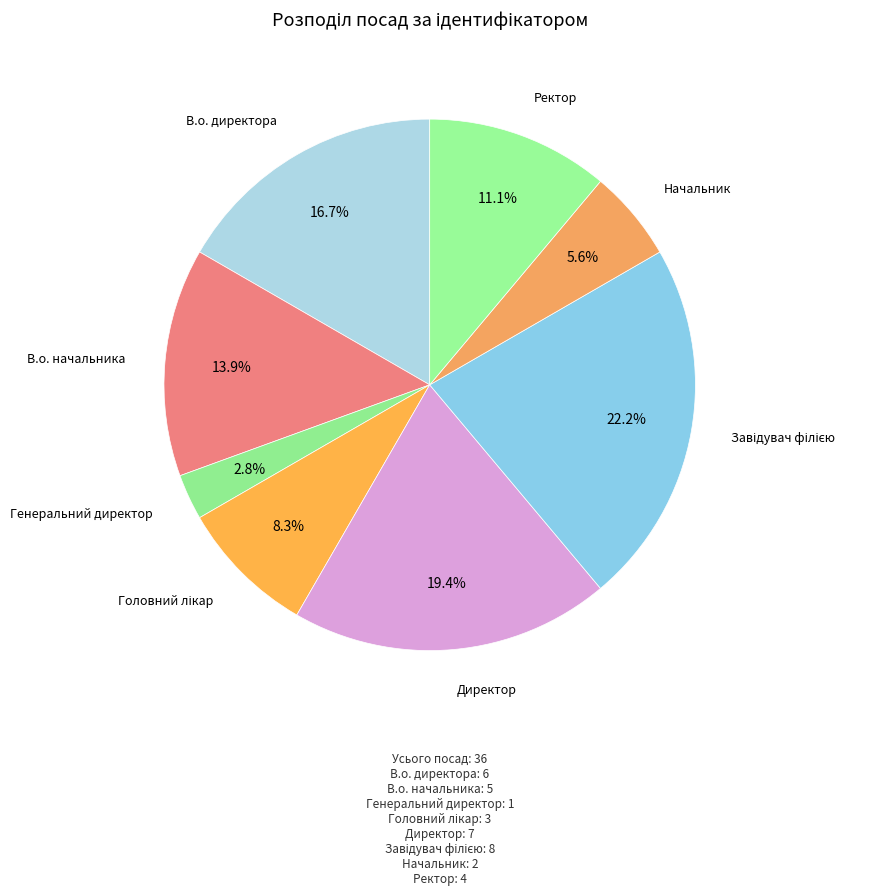

Count the number of slices in the pie.

8